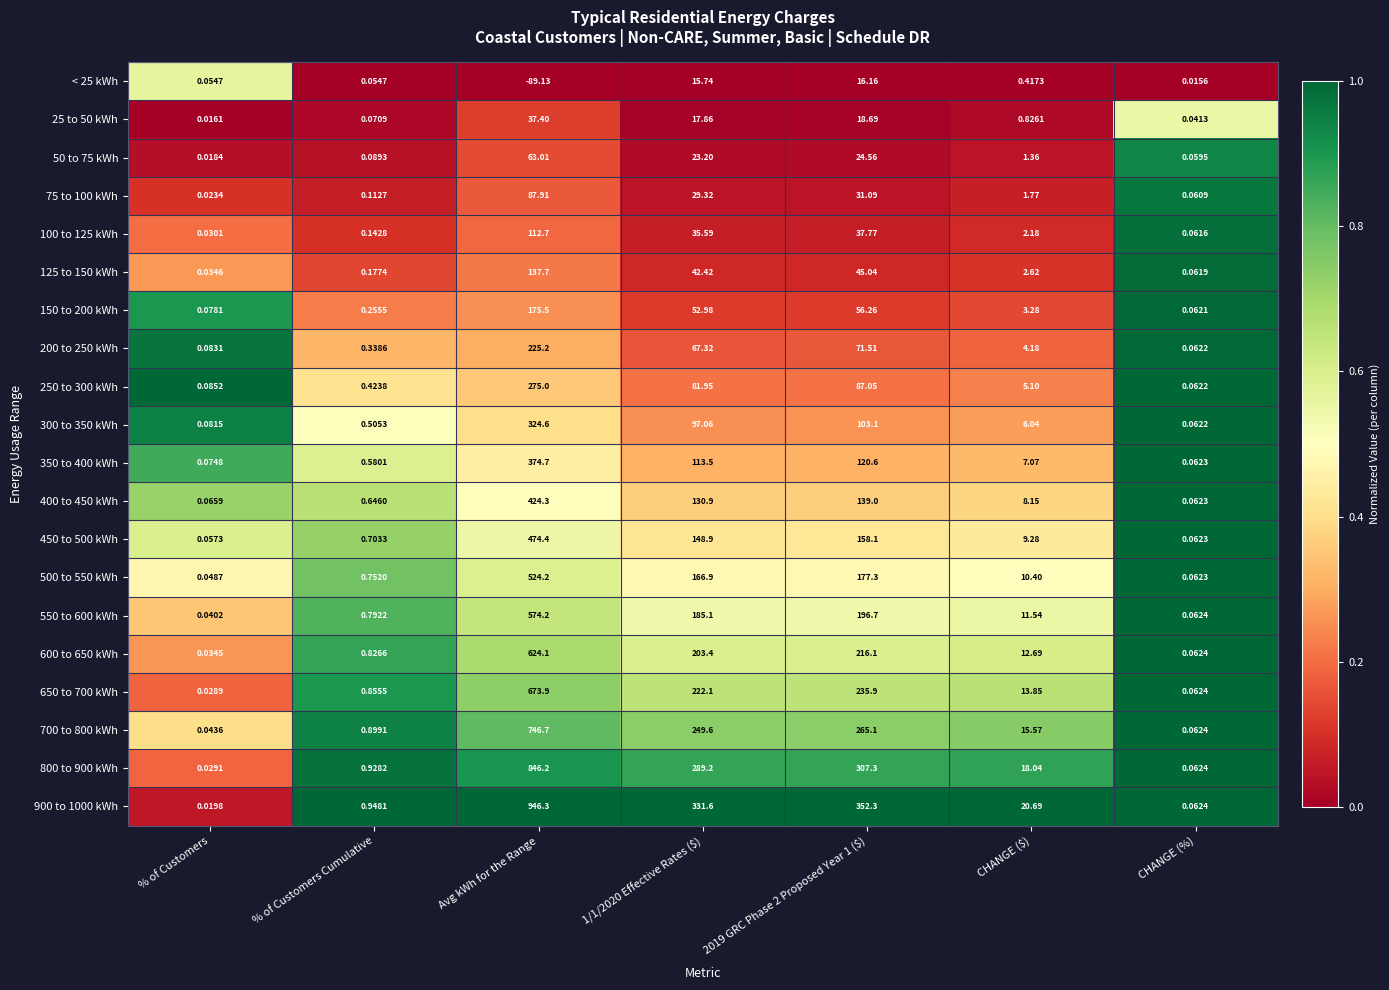

What is the total value across all series at Avg kWh for the Range?

7558.9